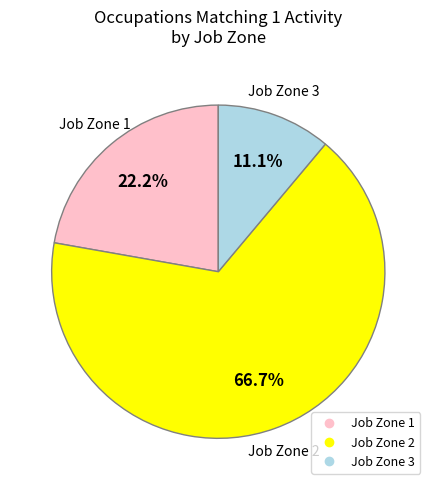

To the nearest percent, what is the average slice percentage?

33%